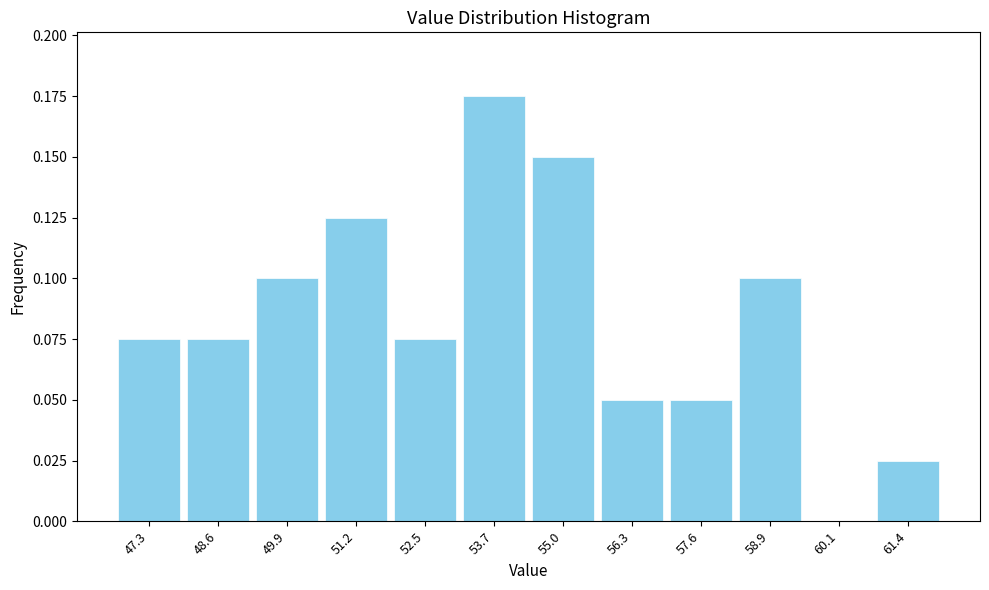

The chart shows a value of 0.1 at 58.9. True or false?

True